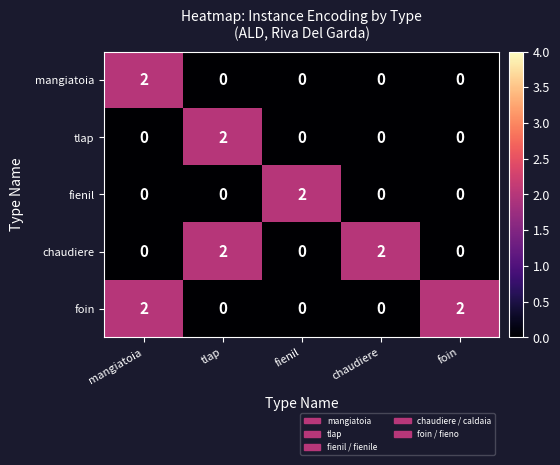

Which series changed the most between tlap and chaudiere?

tlap